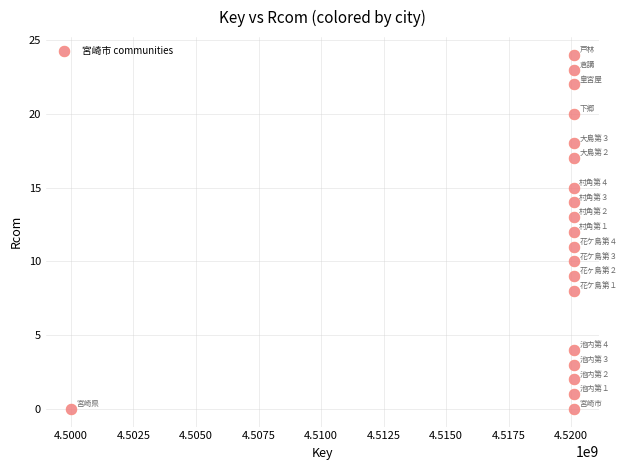

What is the range of Y values (max minus min)?

24